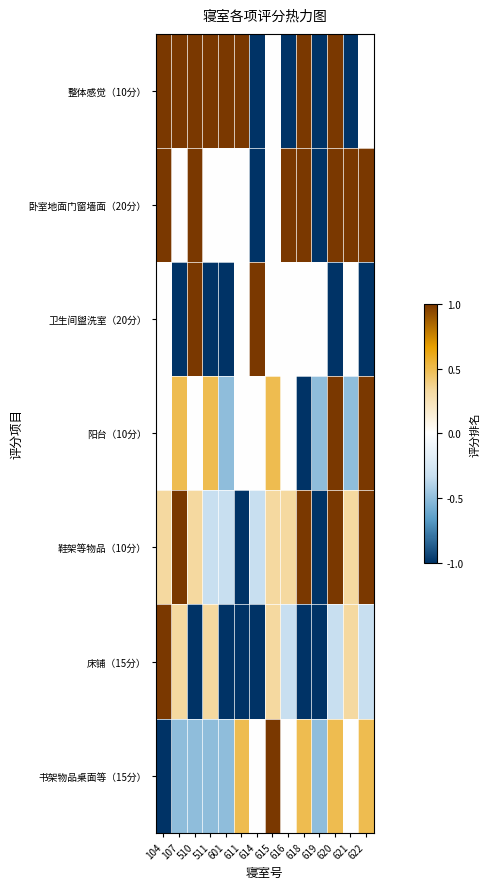

Reading left to right, what are all the values shown in this chart?

整体感觉（10分）: 104=1.0	107=1.0	510=1.0	511=1.0	601=1.0	611=1.0	614=-1.0	615=-0.0	616=-1.0	618=1.0	619=-1.0	620=1.0	621=-1.0	622=-0.0
卧室地面门窗墙面（20分）: 104=1.0	107=-0.0	510=1.0	511=-0.0	601=-0.0	611=-0.0	614=-1.0	615=-0.0	616=1.0	618=1.0	619=-1.0	620=1.0	621=1.0	622=1.0
卫生间盥洗室（20分）: 104=-0.0	107=-1.0	510=1.0	511=-1.0	601=-1.0	611=-0.0	614=1.0	615=-0.0	616=-0.0	618=-0.0	619=-0.0	620=-1.0	621=-0.0	622=-1.0
阳台（10分）: 104=-0.0	107=0.5	510=-0.0	511=0.5	601=-0.5	611=-0.0	614=-0.0	615=0.5	616=-0.0	618=-1.0	619=-0.5	620=1.0	621=-0.5	622=1.0
鞋架等物品（10分）: 104=0.3	107=1.0	510=0.3	511=-0.3	601=-0.3	611=-1.0	614=-0.3	615=0.3	616=0.3	618=1.0	619=-1.0	620=1.0	621=0.3	622=1.0
床铺（15分）: 104=1.0	107=0.3	510=-1.0	511=0.3	601=-1.0	611=-1.0	614=-1.0	615=0.3	616=-0.3	618=-1.0	619=-1.0	620=-0.3	621=0.3	622=-0.3
书架物品桌面等（15分）: 104=-1.0	107=-0.5	510=-0.5	511=-0.5	601=-0.5	611=0.5	614=-0.0	615=1.0	616=-0.0	618=0.5	619=-0.5	620=0.5	621=-0.0	622=0.5